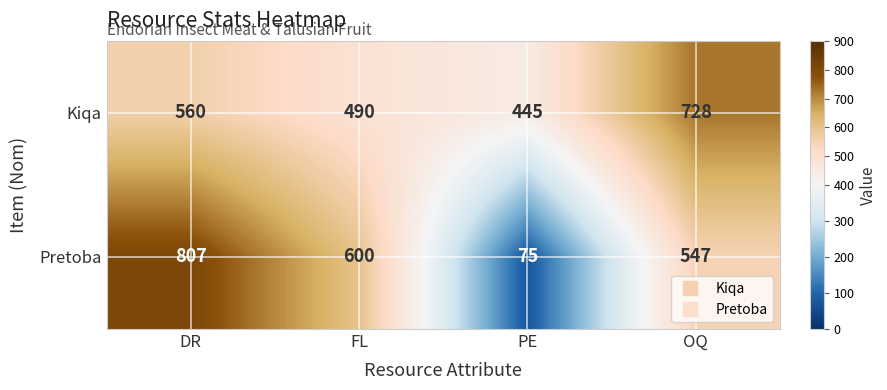

Where does the Pretoba series first go above 600?

DR